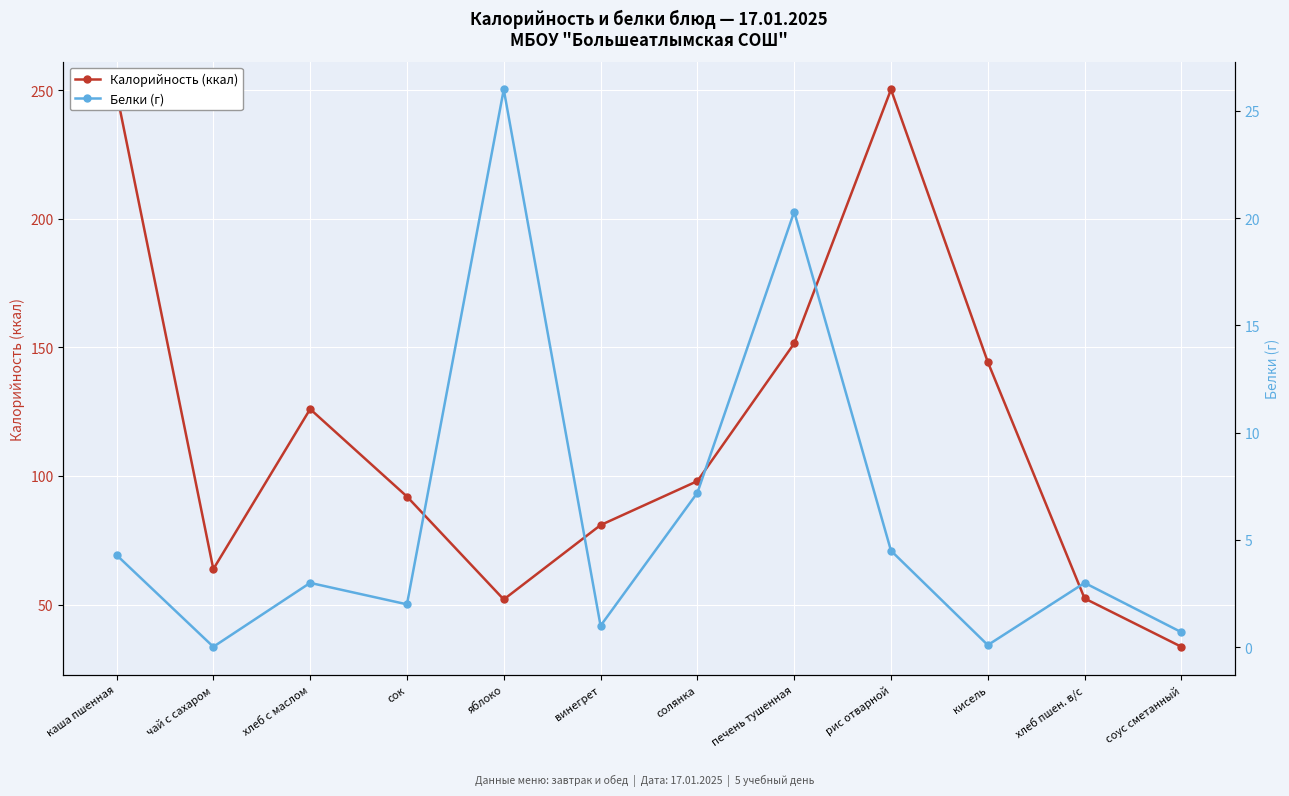

Which label corresponds to the smallest value in the chart?

чай с сахаром